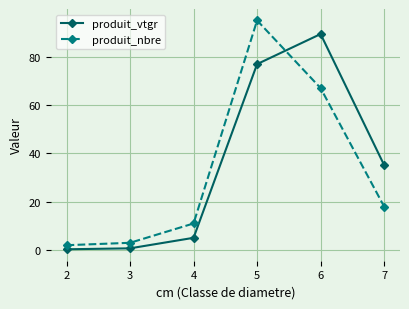

True or false: produit_nbre has a value of 11.0 at 4.

True